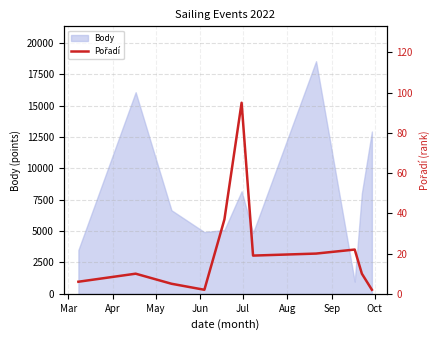

What is the minimum value for Body?

972